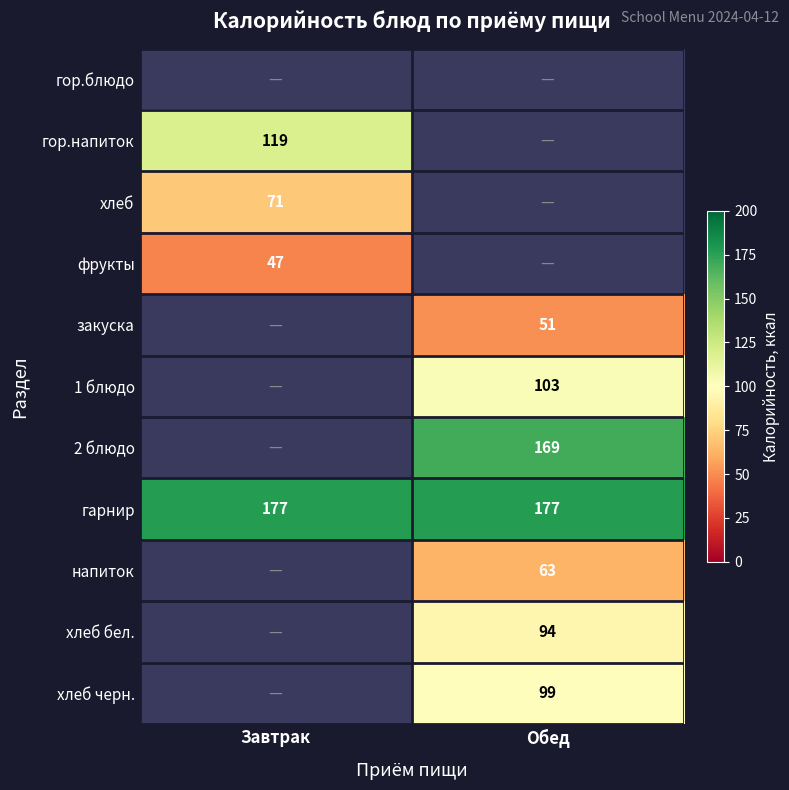

The value of гарнир at Завтрак is 46. True or false?

False